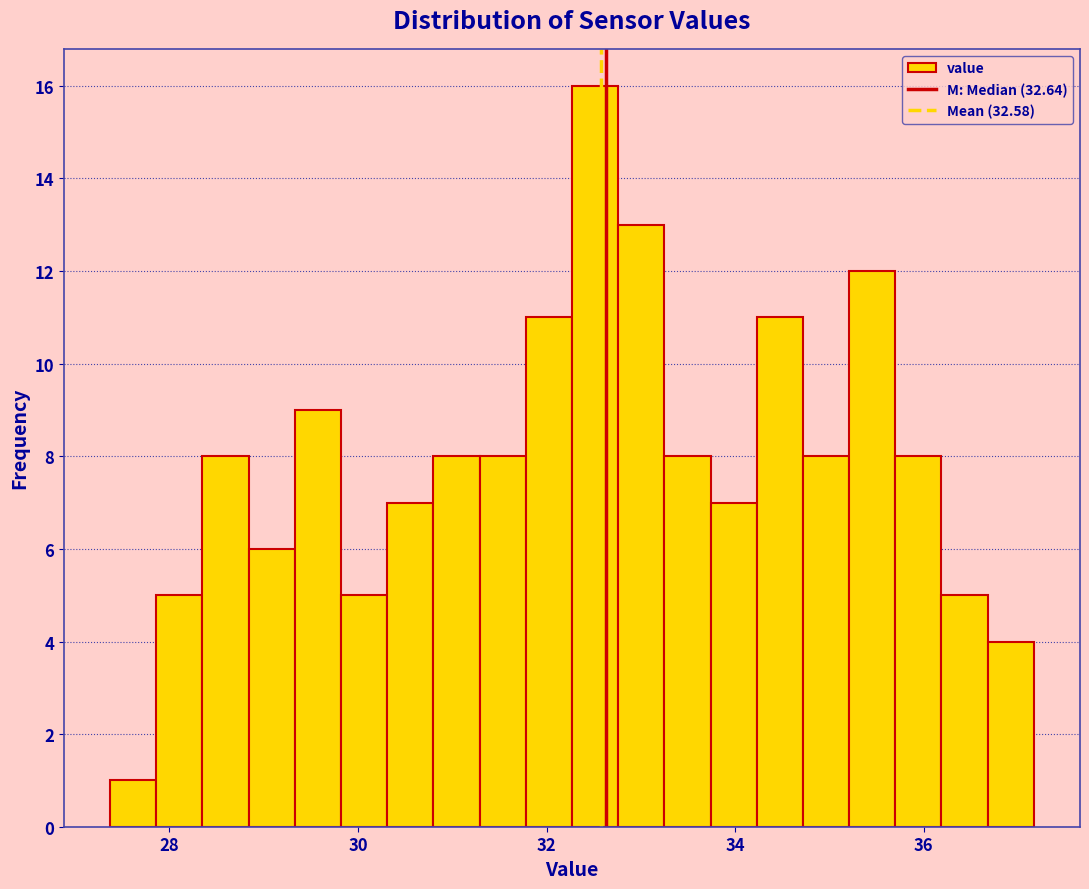

Read against the x-axis, roughly where is the centre of the tallest bar?

32.6